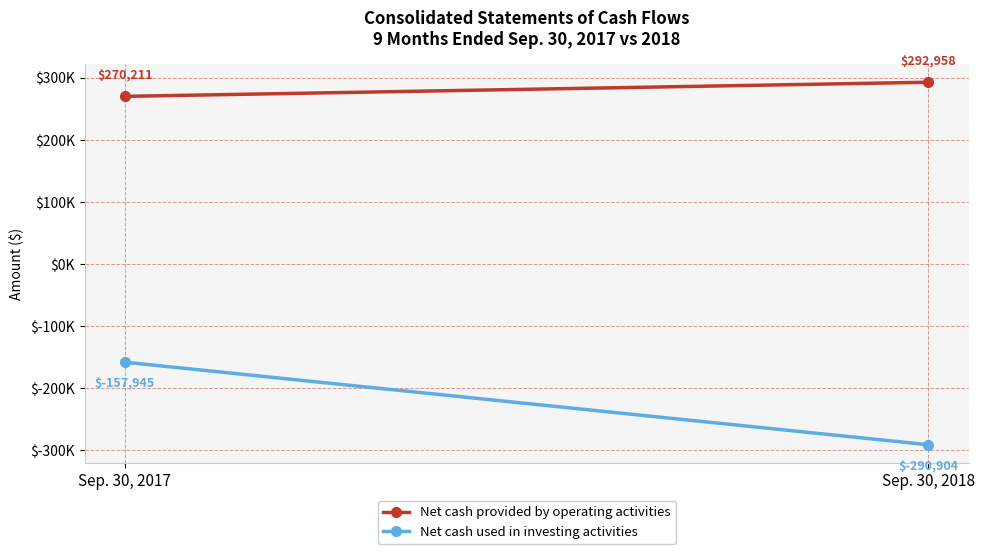

The Net cash used in investing activities series shows -199206 at Sep. 30, 2018. True or false?

False